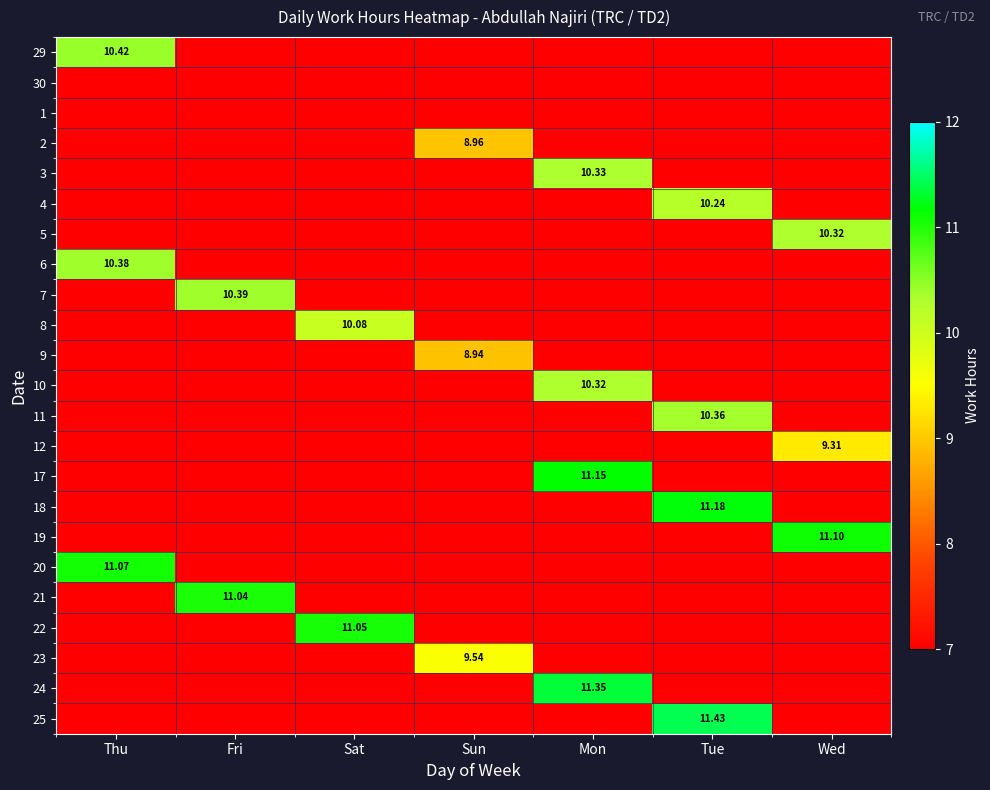

Between Sat and Sun, which is larger?

Sat